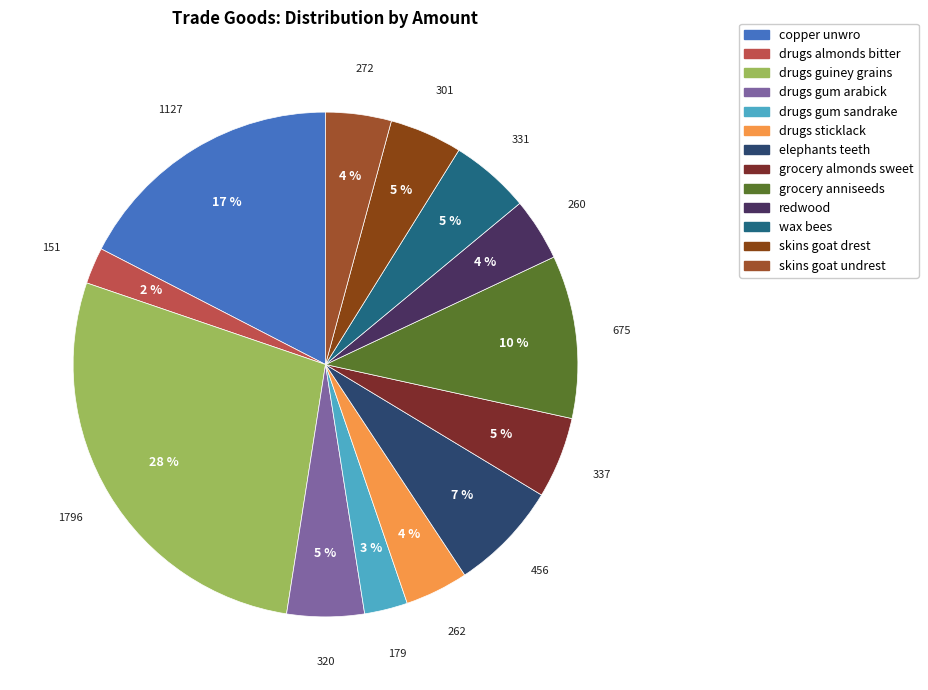

Rank the categories by value from highest to lowest.

drugs guiney grains, copper unwro, grocery anniseeds, elephants teeth, grocery almonds sweet, wax bees, drugs gum arabick, skins goat drest, skins goat undrest, drugs sticklack, redwood, drugs gum sandrake, drugs almonds bitter